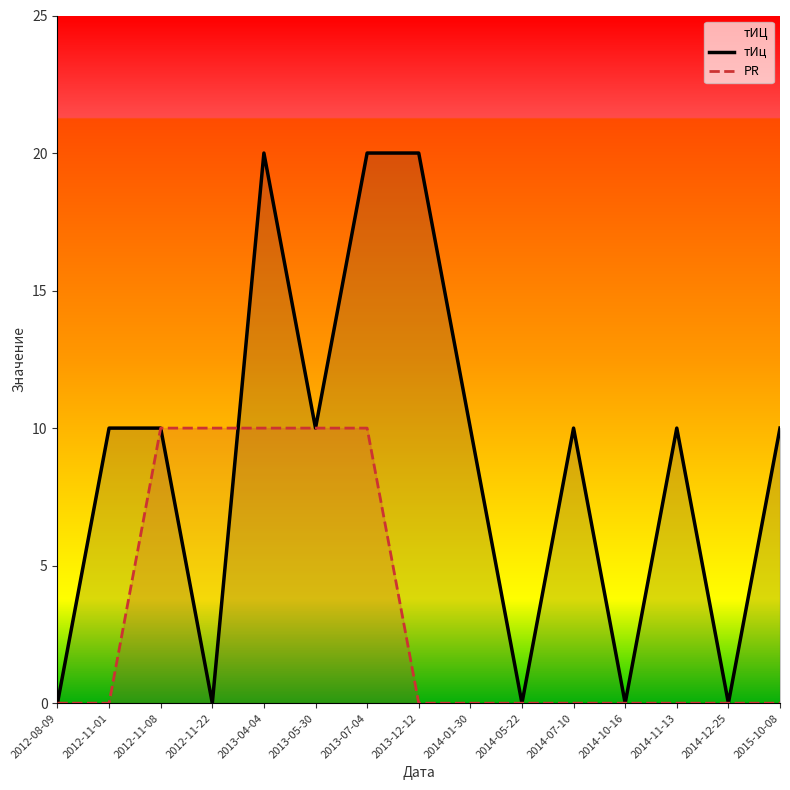

Where is PR nearest to the value 5?

2012-08-09